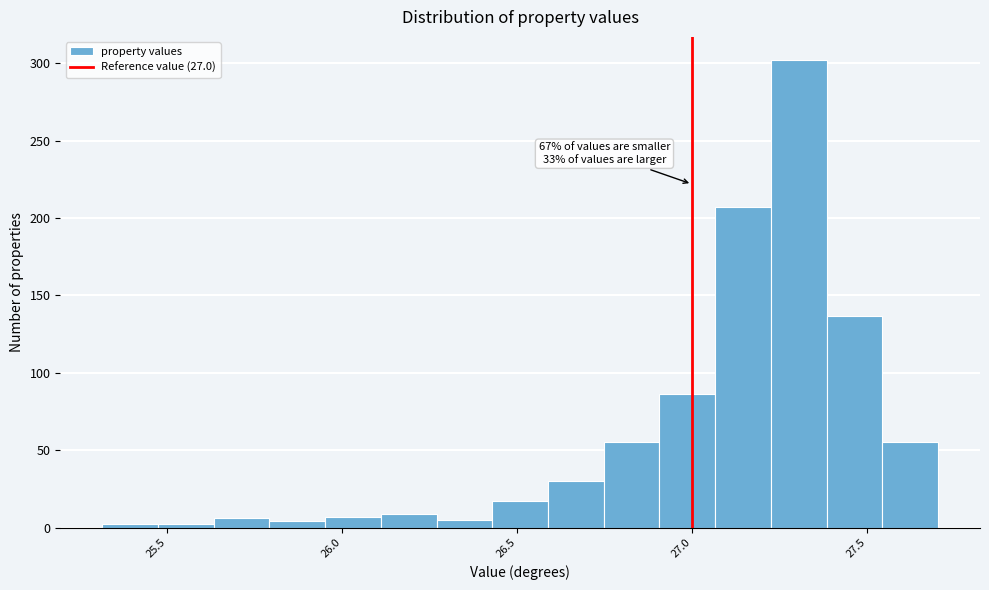

Read against the x-axis, roughly where is the centre of the tallest bar?

27.30